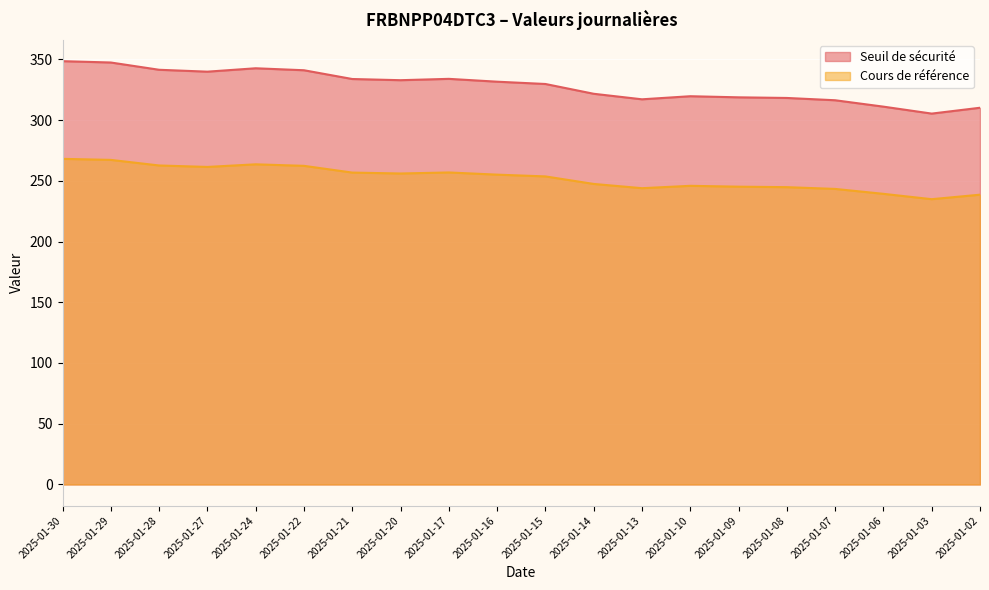

At which label is Seuil de sécurité closest to 326?

2025-01-15